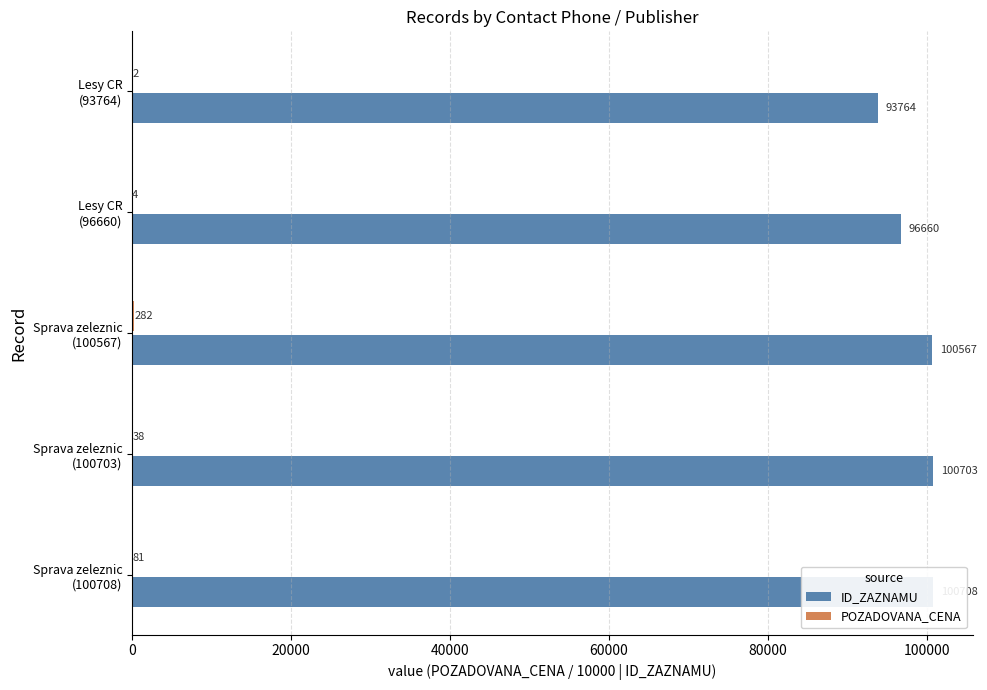

Reading left to right, transcribe all the data shown in this chart.

ID_ZAZNAMU: 100708.0	100703.0	100567.0	96660.0	93764.0
POZADOVANA_CENA: 81.2	37.8	281.6	4.2	1.8